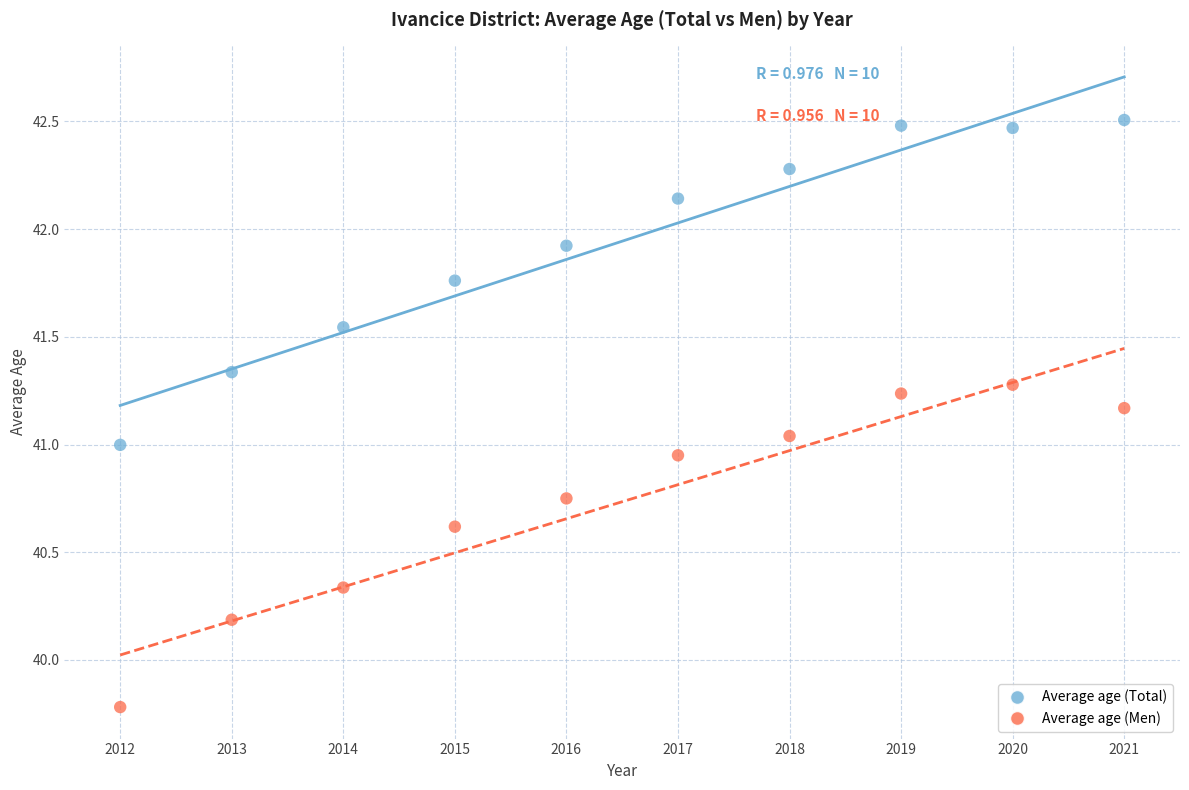

What are all the series names shown in the legend?

Average age (Total), Average age (Men)